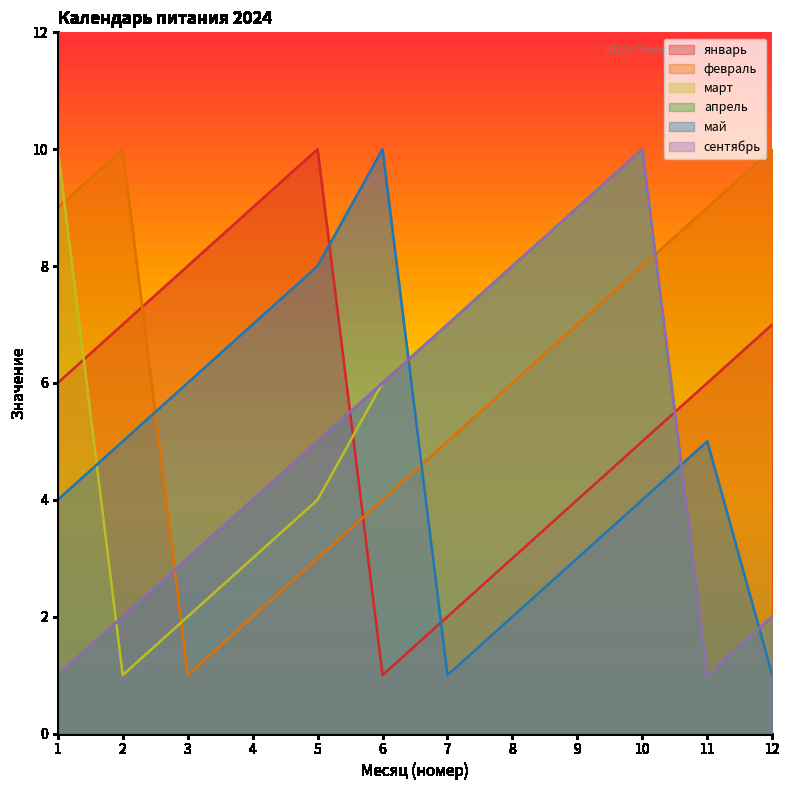

Which series has the largest range (max minus min)?

январь